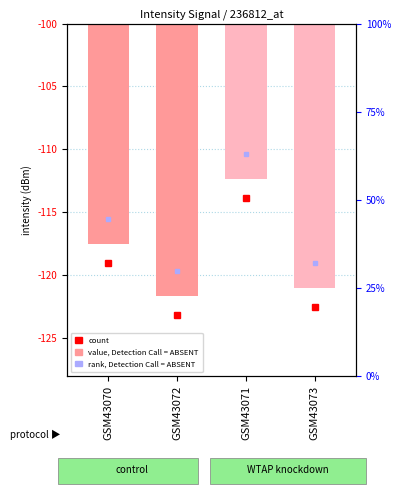

How many bars are there in total?

4